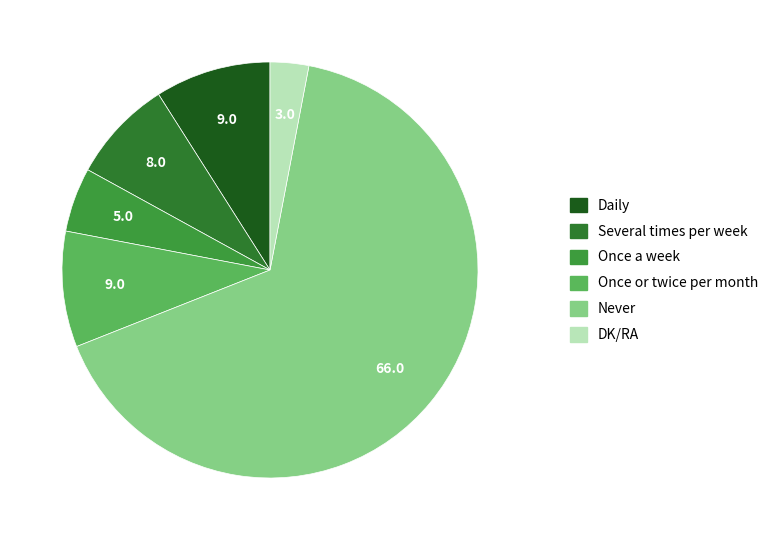

Does any single category account for the majority?

Yes